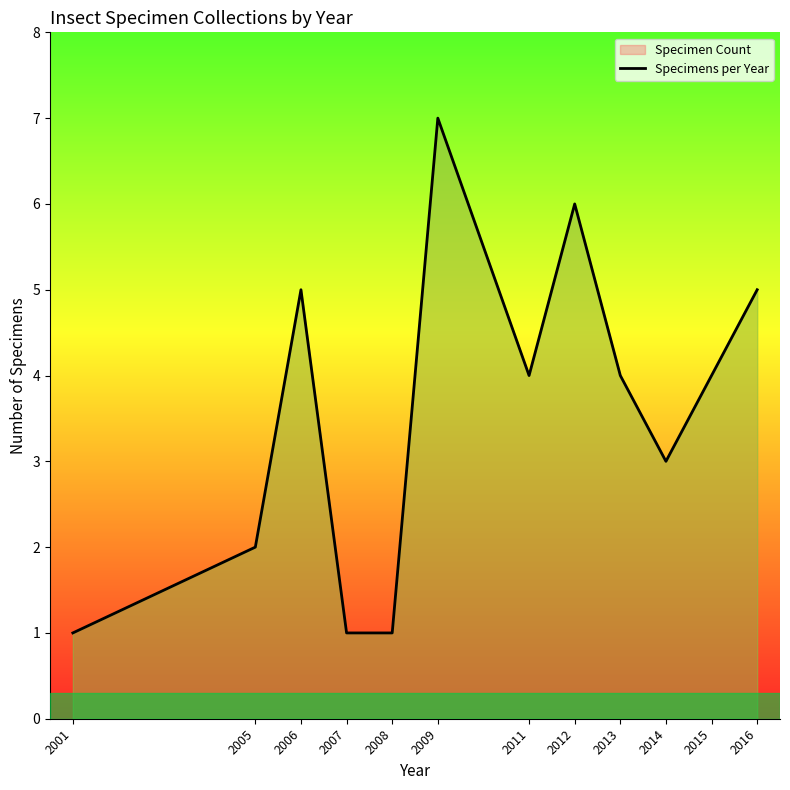

Reading right to left, what are all the values shown in this chart?

2016=5	2015=4	2014=3	2013=4	2012=6	2011=4	2009=7	2008=1	2007=1	2006=5	2005=2	2001=1